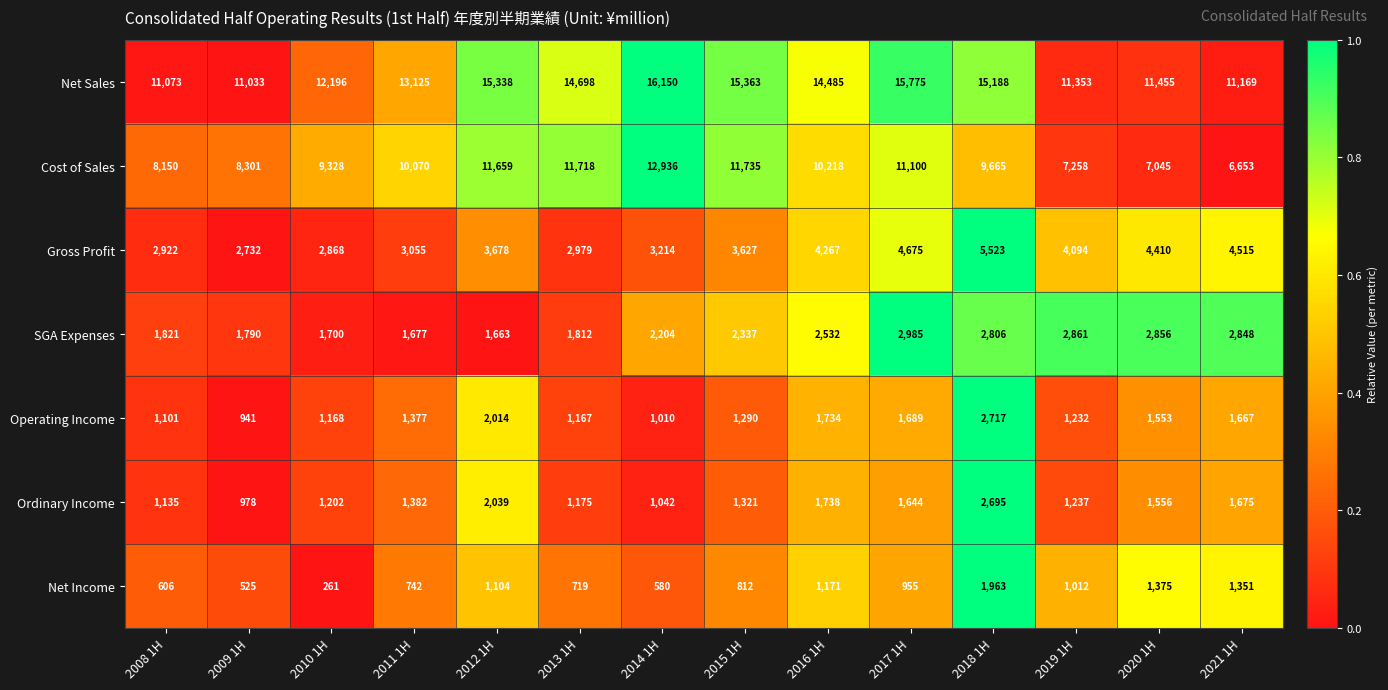

Which series has the largest total across all categories?

Net Sales